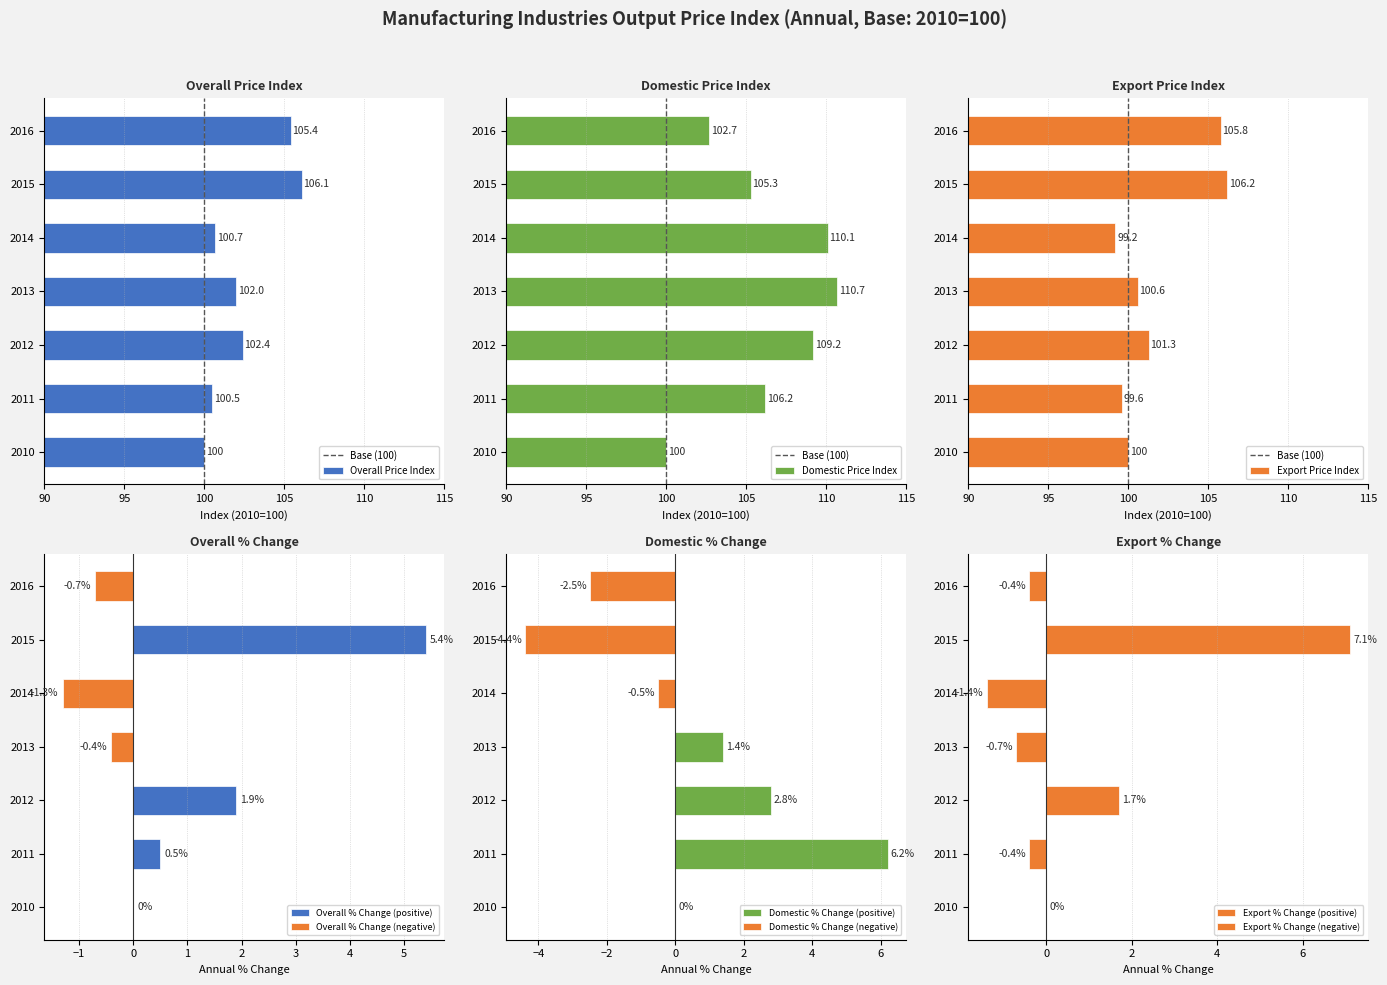

Is the value of Export Price Index at 2014 greater than the value of Overall Price Index at 2016?

No